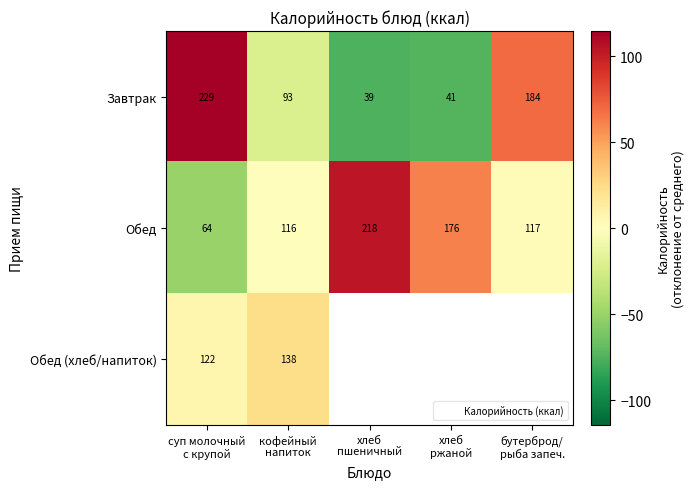

Is the value of Завтрак at кофейный напиток greater than the value of Обед (хлеб/напиток) at бутерброд/ рыба запеч.?

No